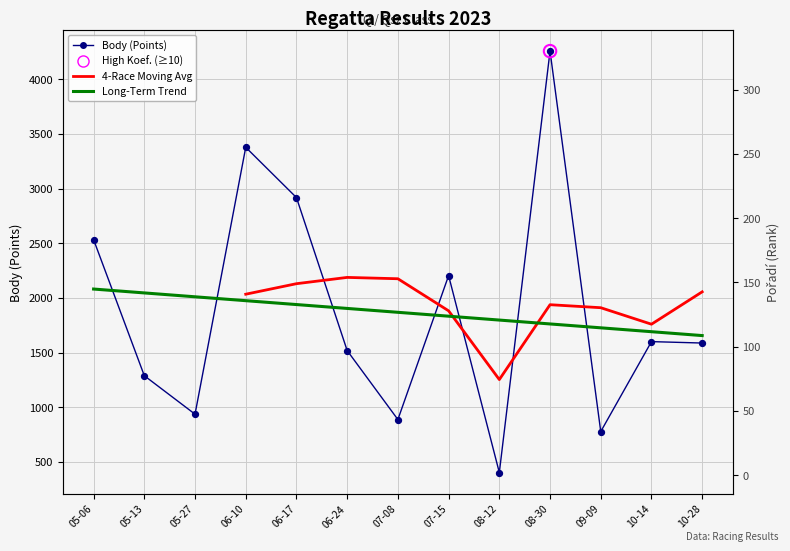

At which category is the sum across all series the highest?

08-30